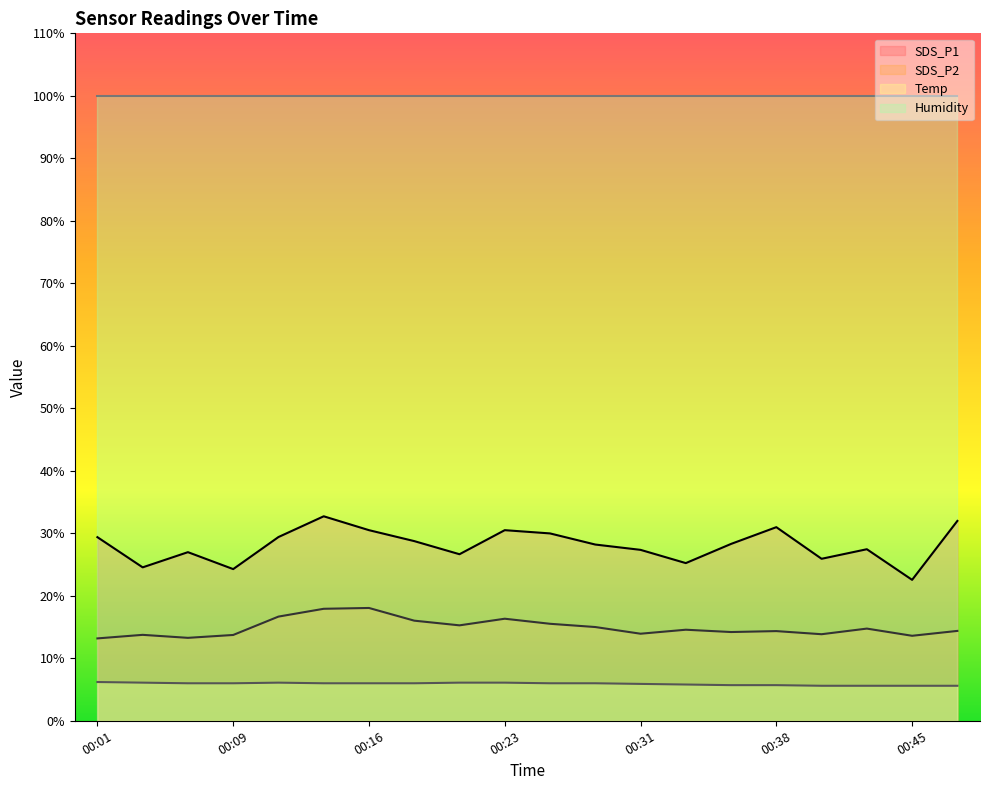

True or false: SDS_P2 has a value of 13.3 at 00:06.

True